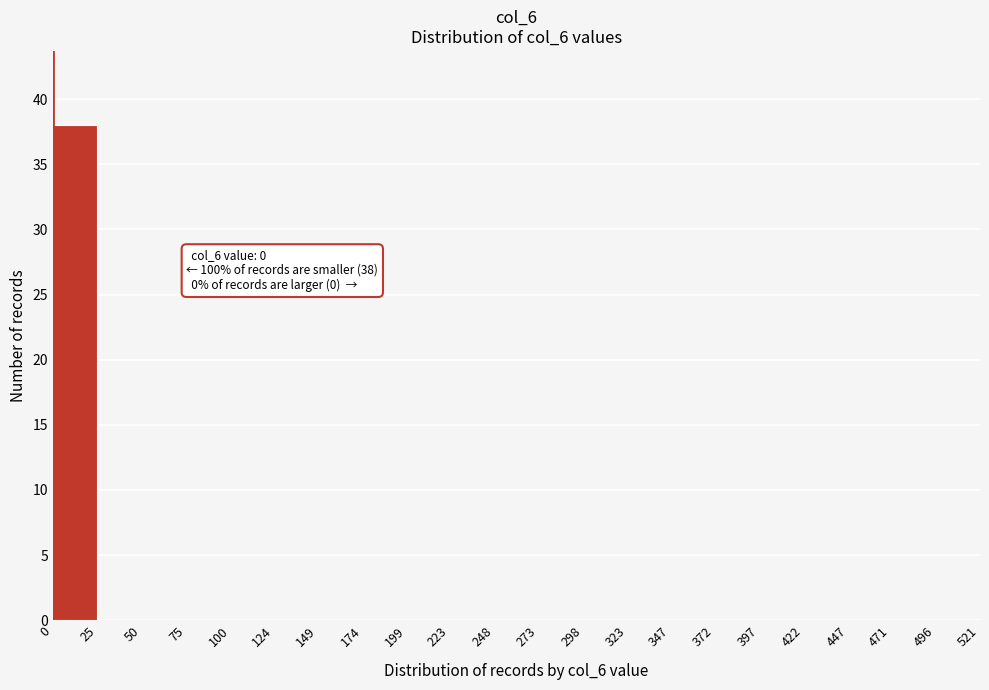

Over which range of the x-axis is the bar tallest?

0 to 25